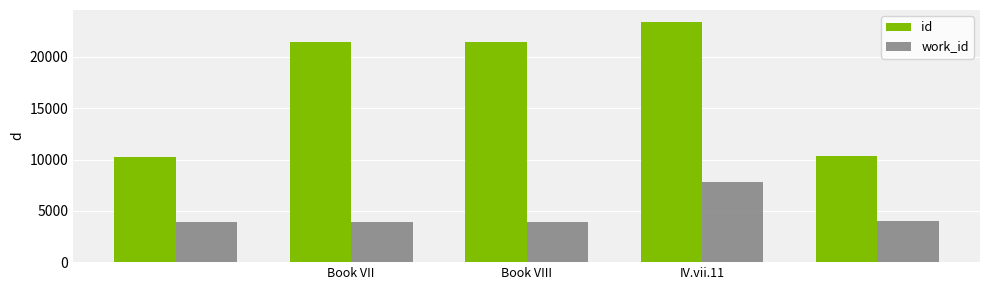

What is the sum of all work_id values?

23589